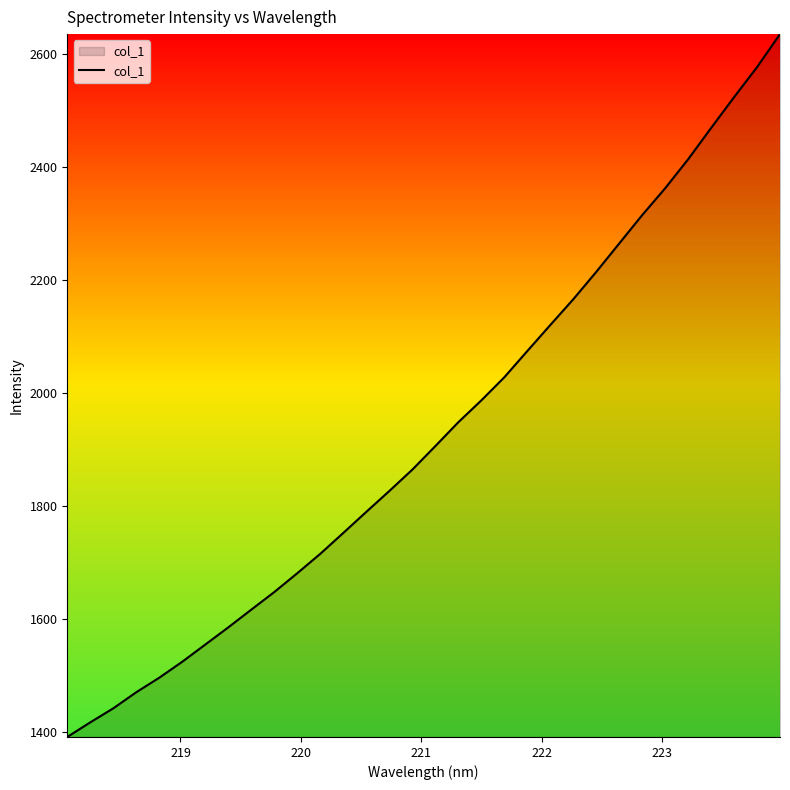

What is the difference between the maximum and minimum values?

1244.9